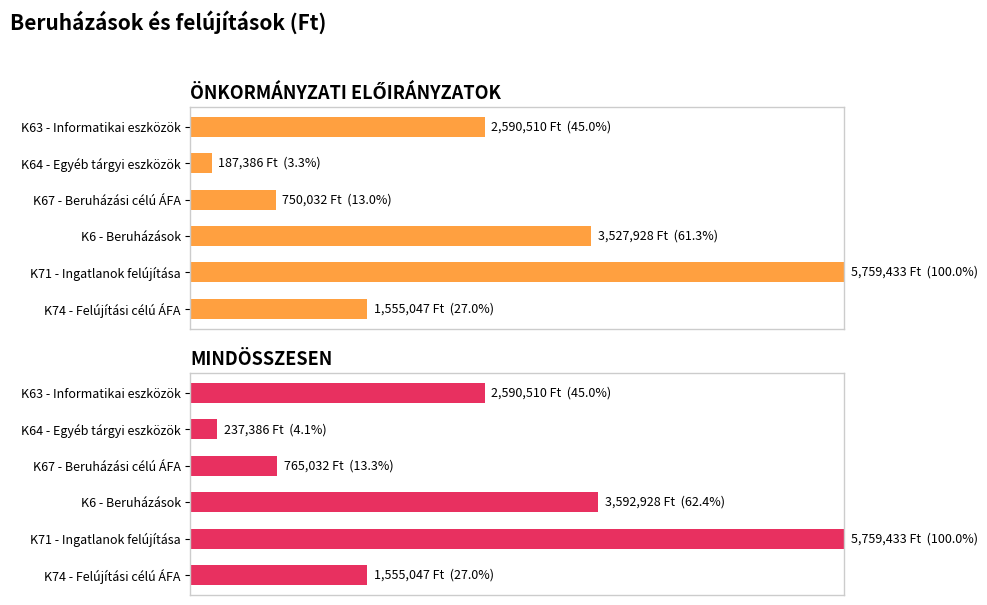

Which series changed the most between K63 - Informatikai eszközök and K64 - Egyéb tárgyi eszközök?

ÖNKORMÁNYZATI ELŐIRÁNYZATOK